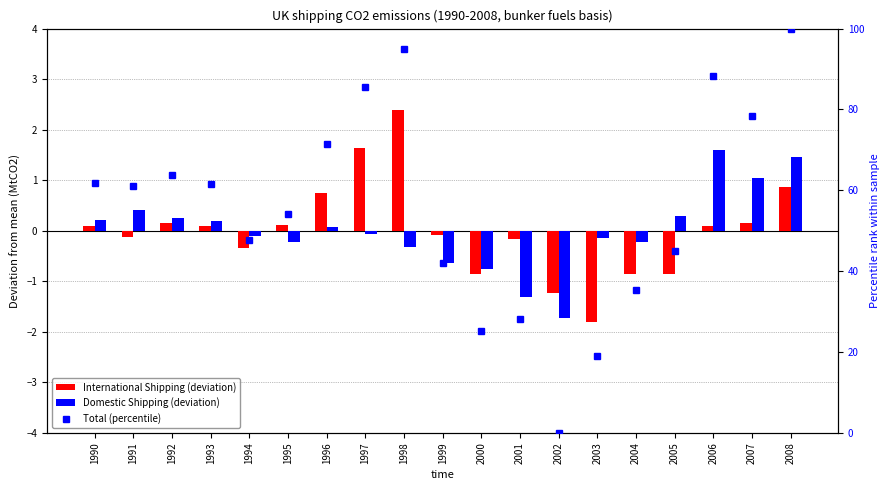

True or false: International Shipping (deviation) has a value of -0.3 at 1994.

True